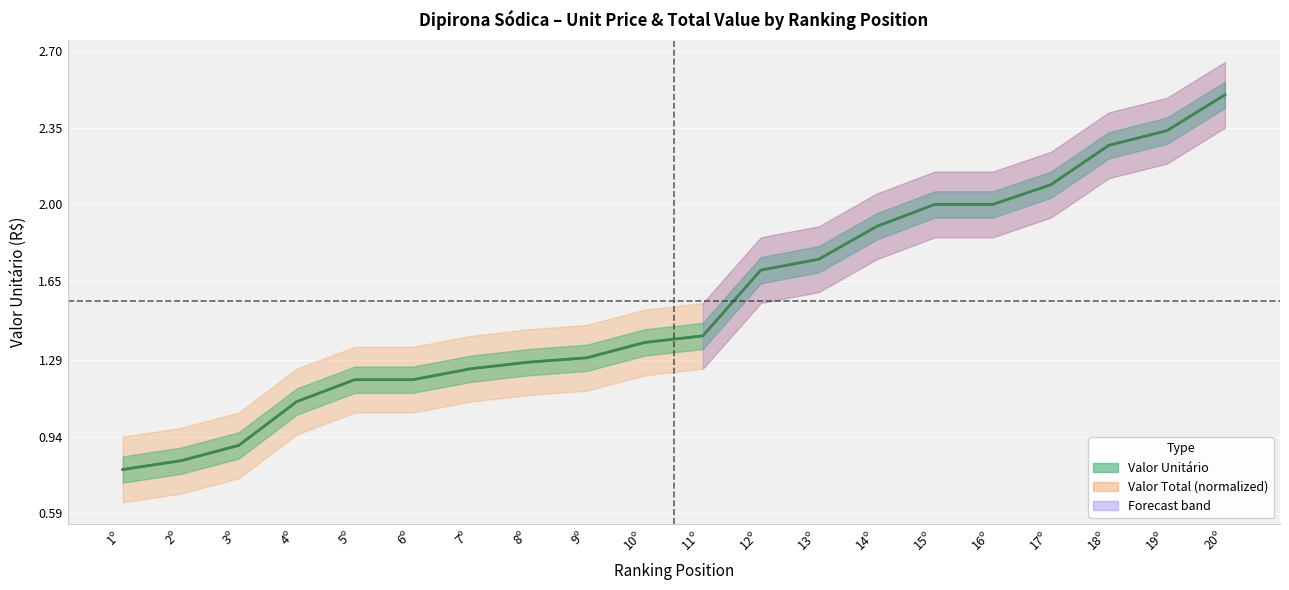

Rank the series at 7º from highest to lowest value.

Valor Total (line), Valor Unitário (line)